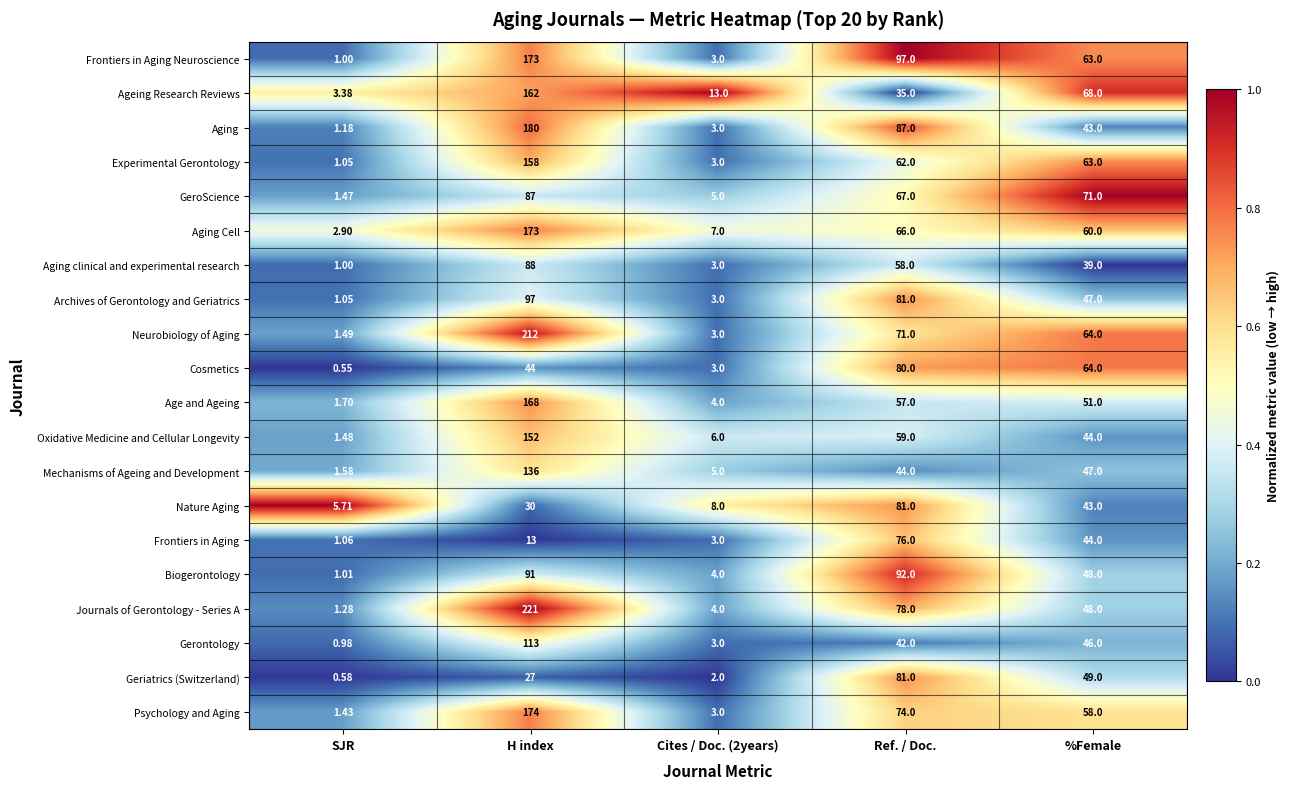

Which label corresponds to the smallest value in the chart?

SJR